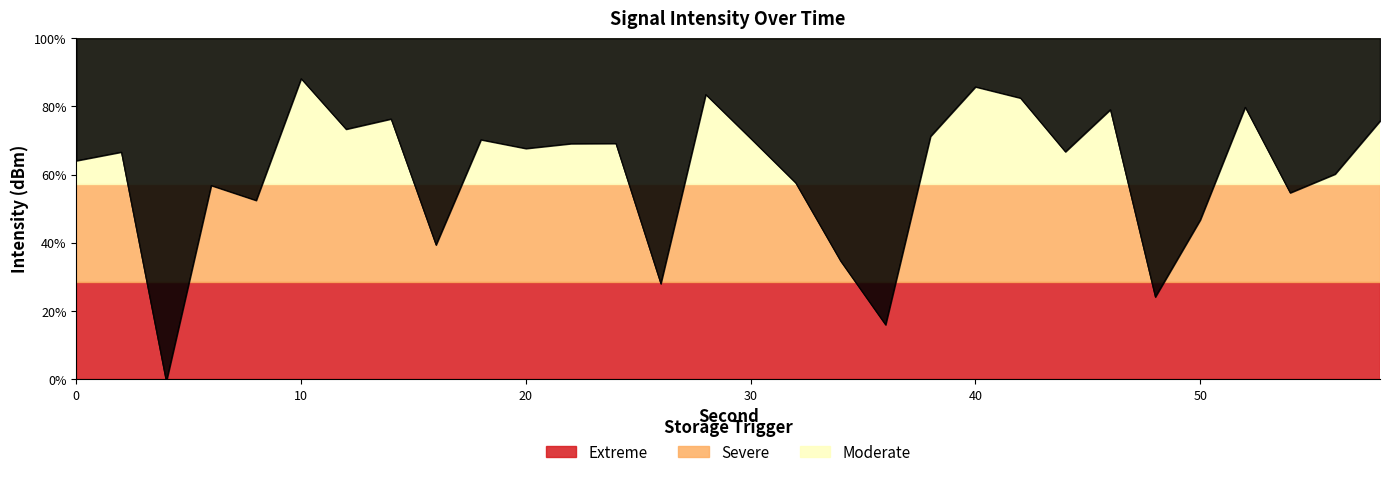

Does the chart display data point markers on the line(s)?

No